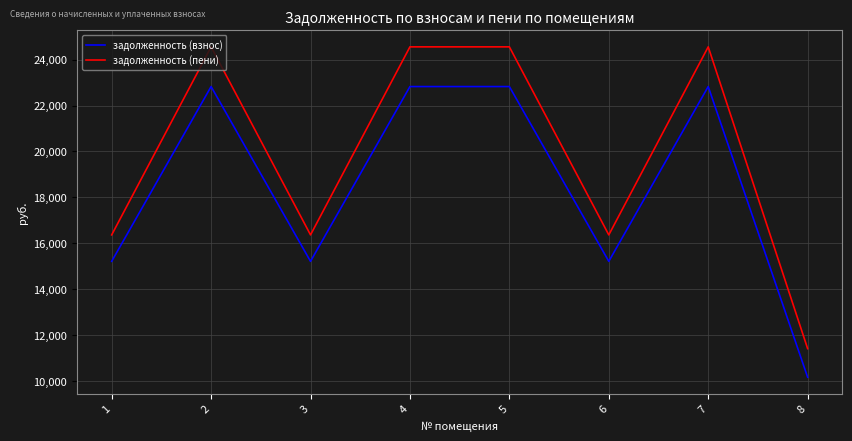

What is the approximate value of задолженность (взнос) at 6?

15216.5